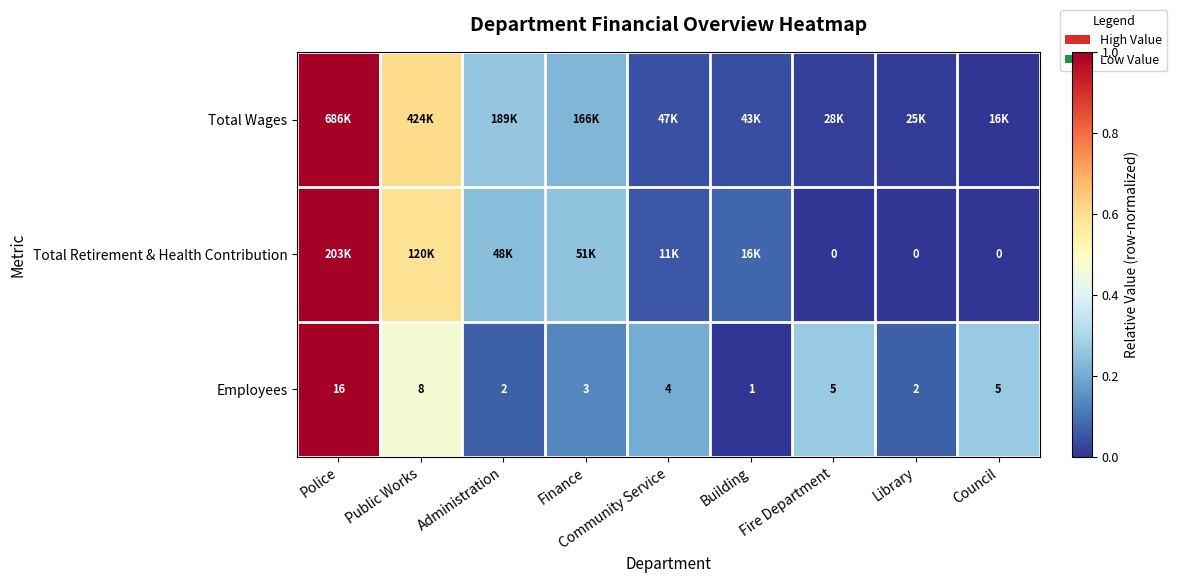

Where is Employees nearest to the value 8?

Public Works